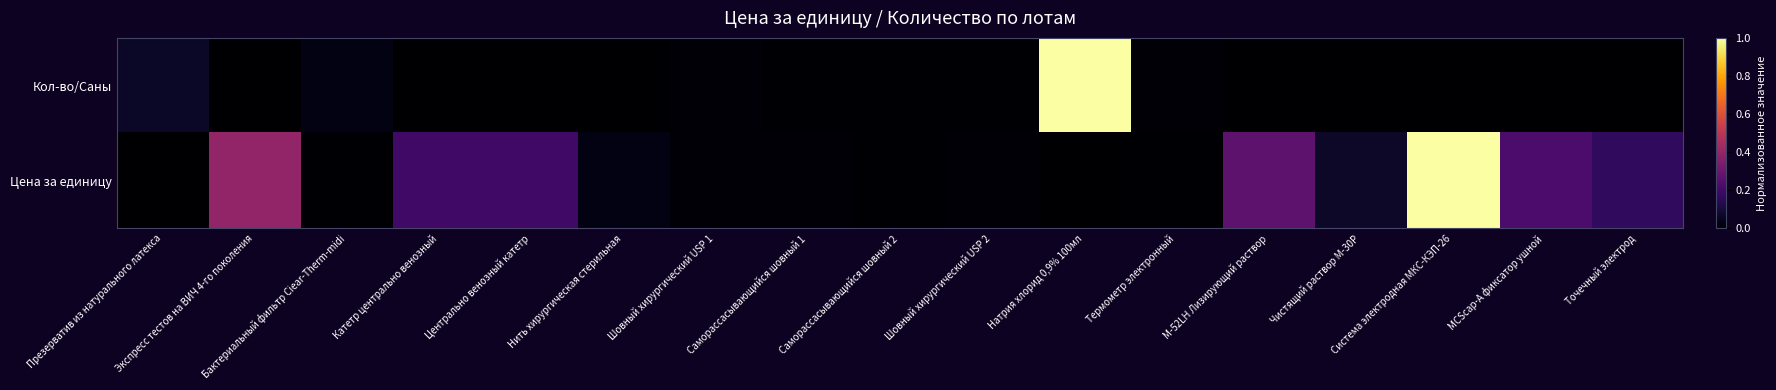

At Система электродная МКС-КЭП-26, list the series in order from smallest to largest.

Кол-во/Саны, Цена за единицу